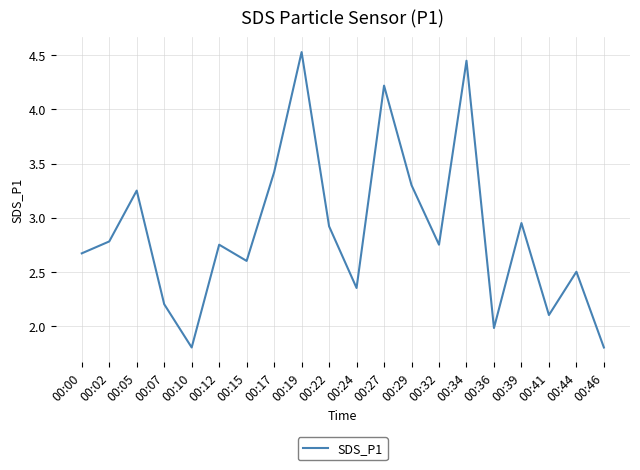

The chart shows a value of 4.2 at 00:24. True or false?

False